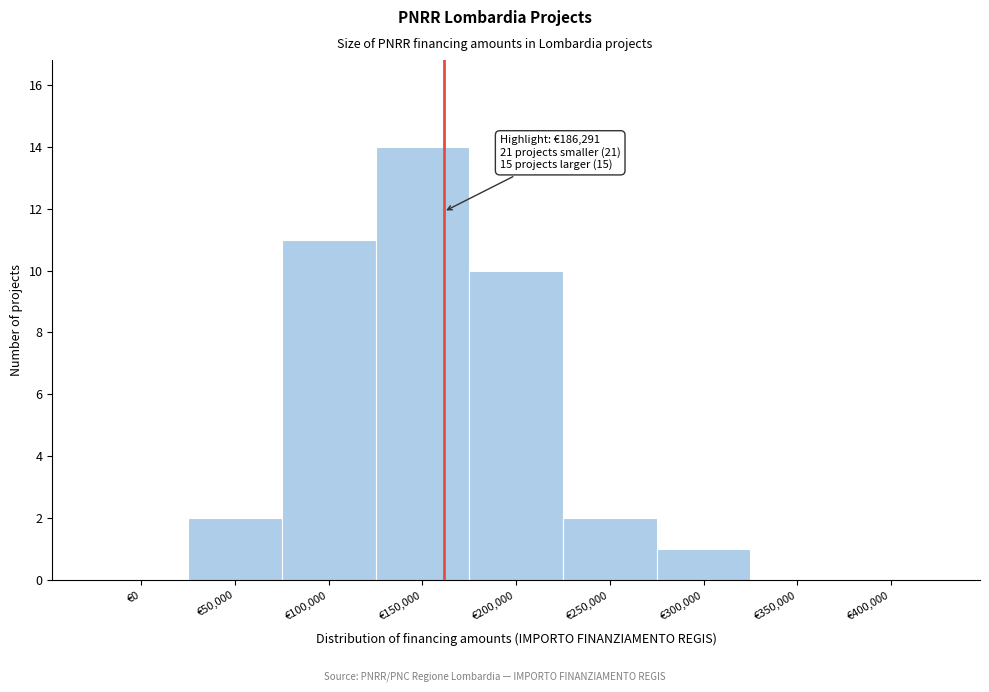

Reading left to right, extract all data points from this chart.

€0=0	€50,000=2	€100,000=11	€150,000=14	€200,000=10	€250,000=2	€300,000=1	€350,000=0	€400,000=0